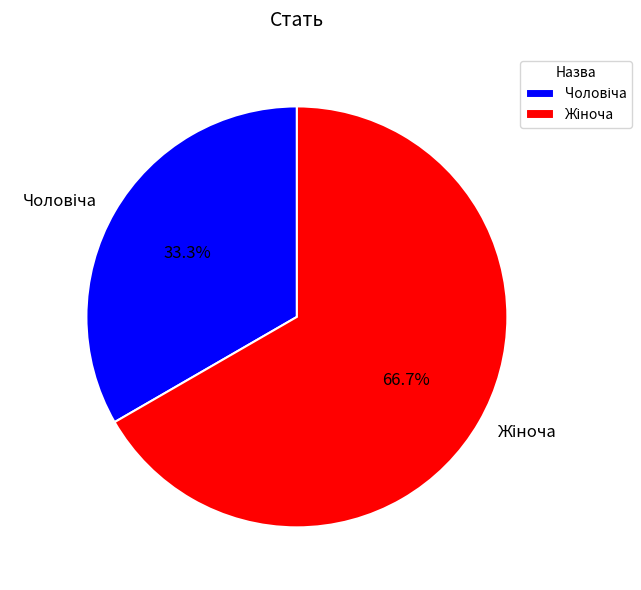

To the nearest percent, what is the difference between the largest and smallest slice percentages?

33%